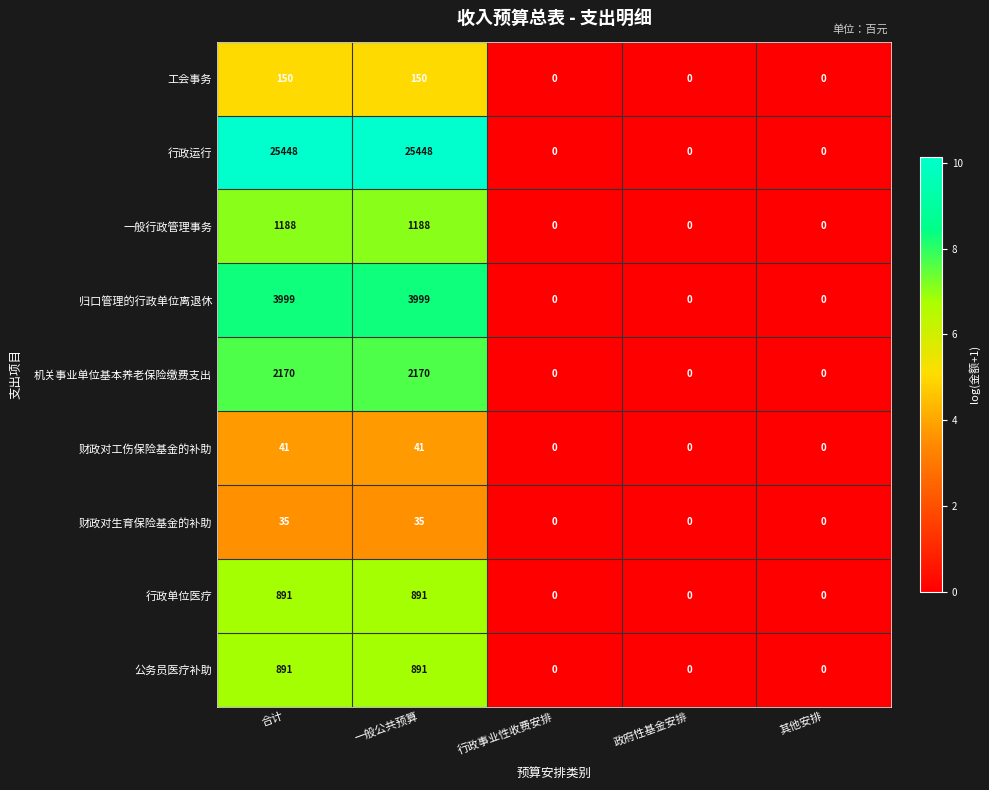

What is the maximum value for 财政对工伤保险基金的补助?

41